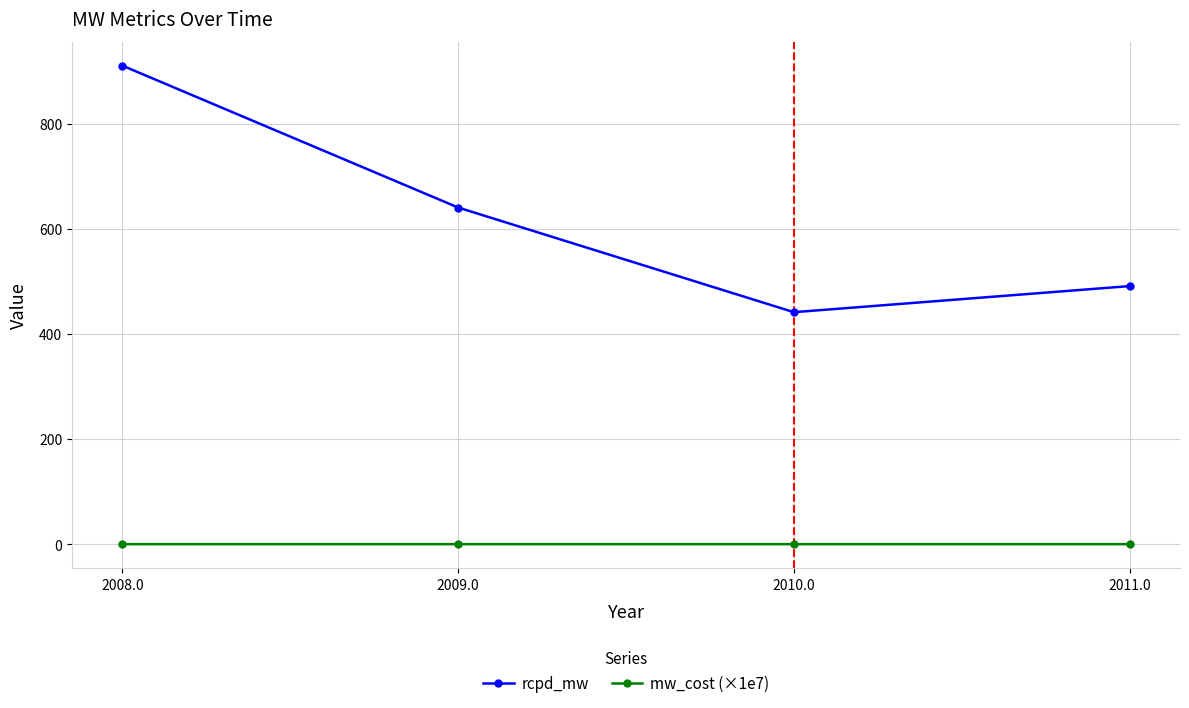

True or false: rcpd_mw and mw_cost (×1e7) cross at least once.

False